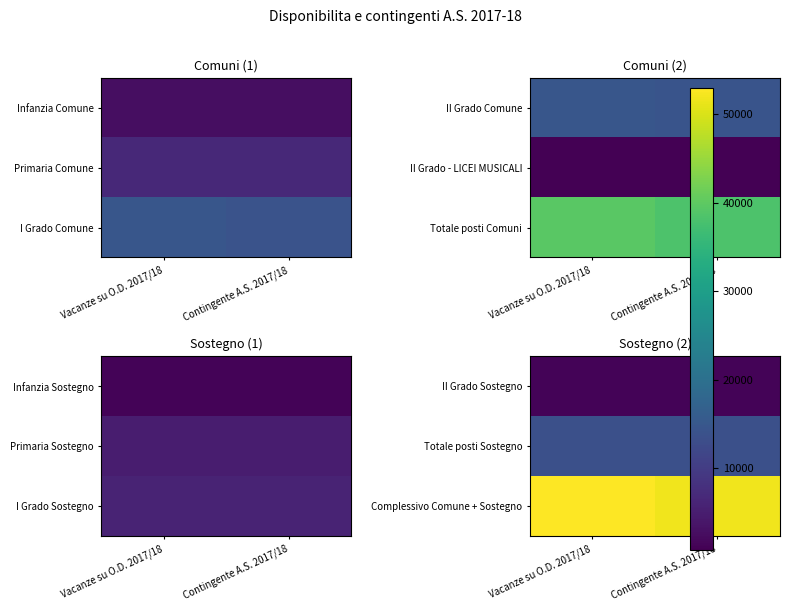

What is the sum of all II Grado Sostegno values?

2640